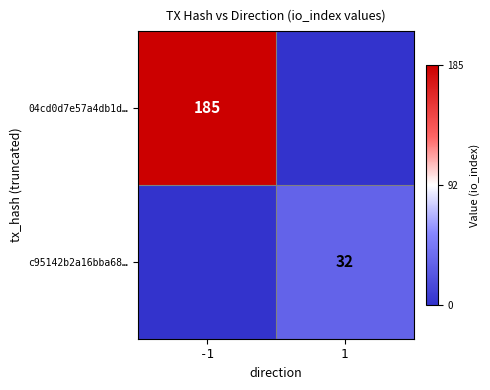

Between 1 and -1, which is larger?

-1